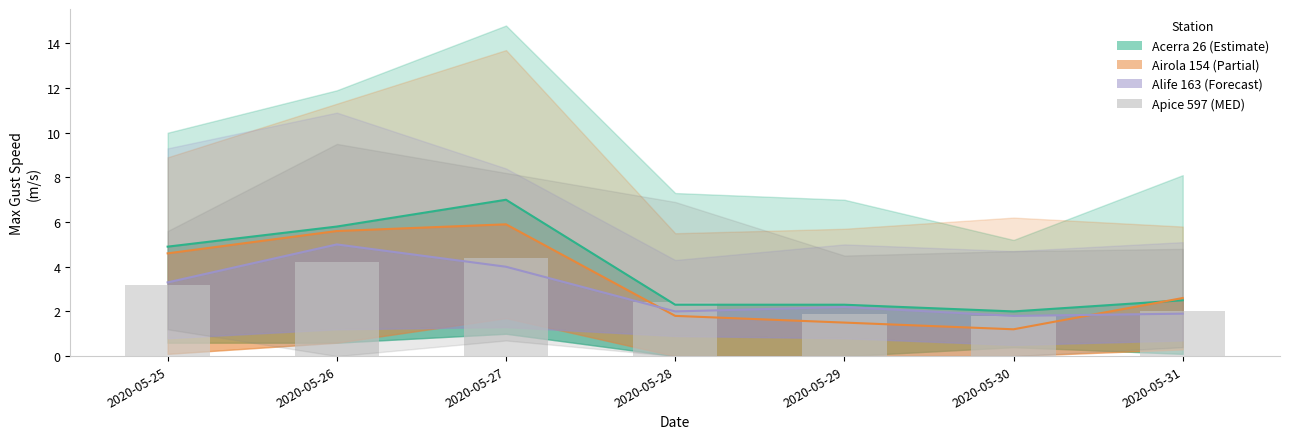

The value of Apice 597 MED at 2020-05-28 is 2.4. True or false?

True